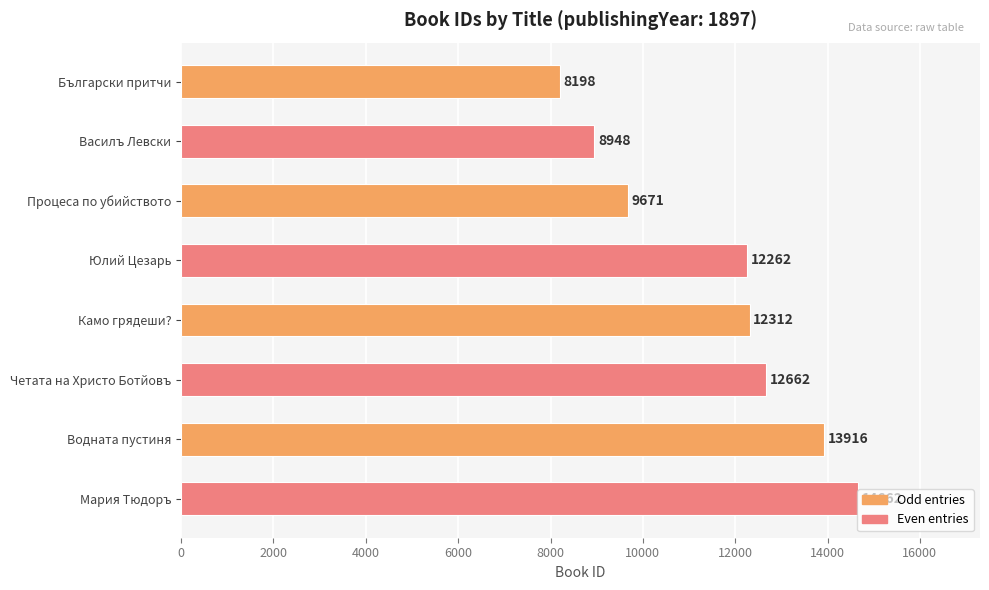

What is the label of the 4th bar from the top?

Юлий Цезарь